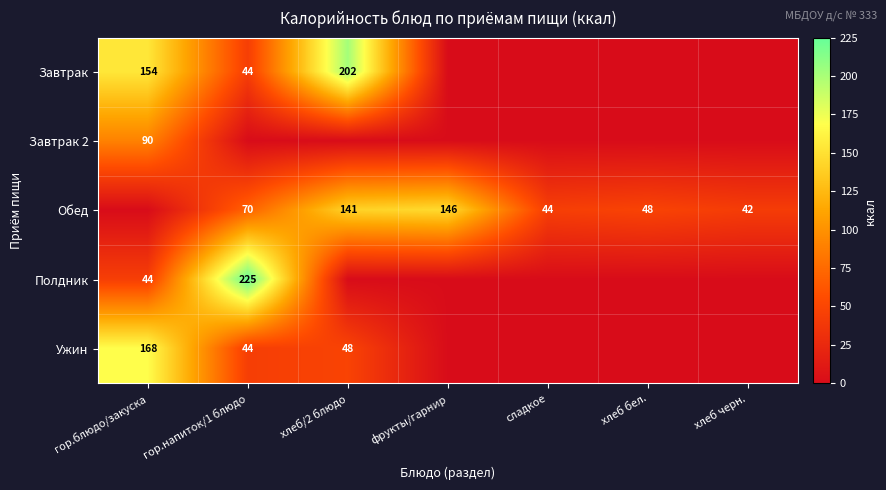

What is the difference between the Завтрак values at гор.напиток/1 блюдо and гор.блюдо/закуска?

110